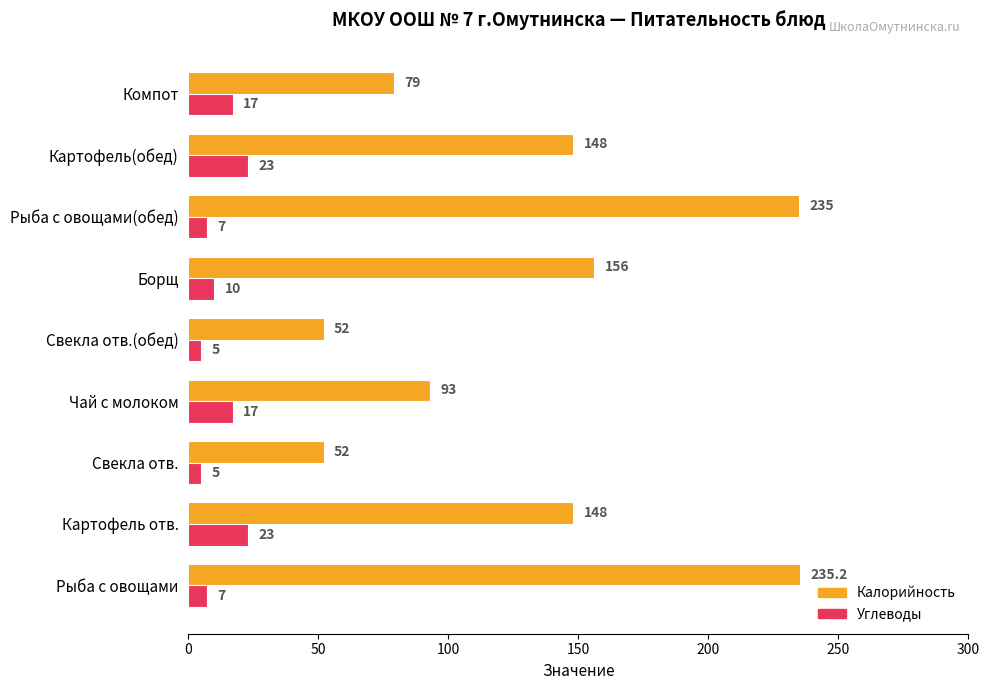

At which category is the sum across all series the highest?

Рыба с овощами